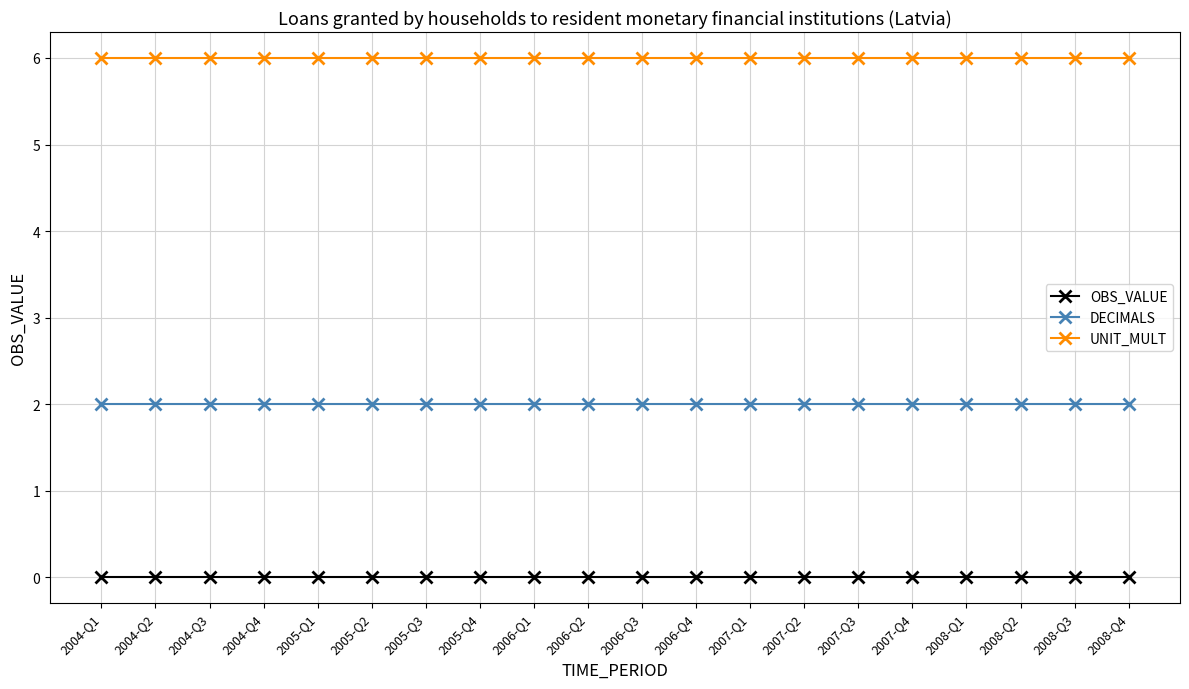

Rank the series at 2005-Q3 from highest to lowest value.

UNIT_MULT, DECIMALS, OBS_VALUE